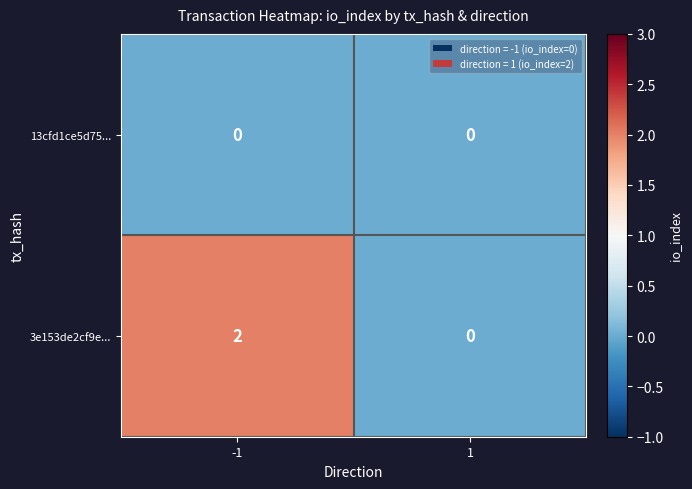

The 13cfd1ce5d75... series shows 0 at 1. True or false?

True